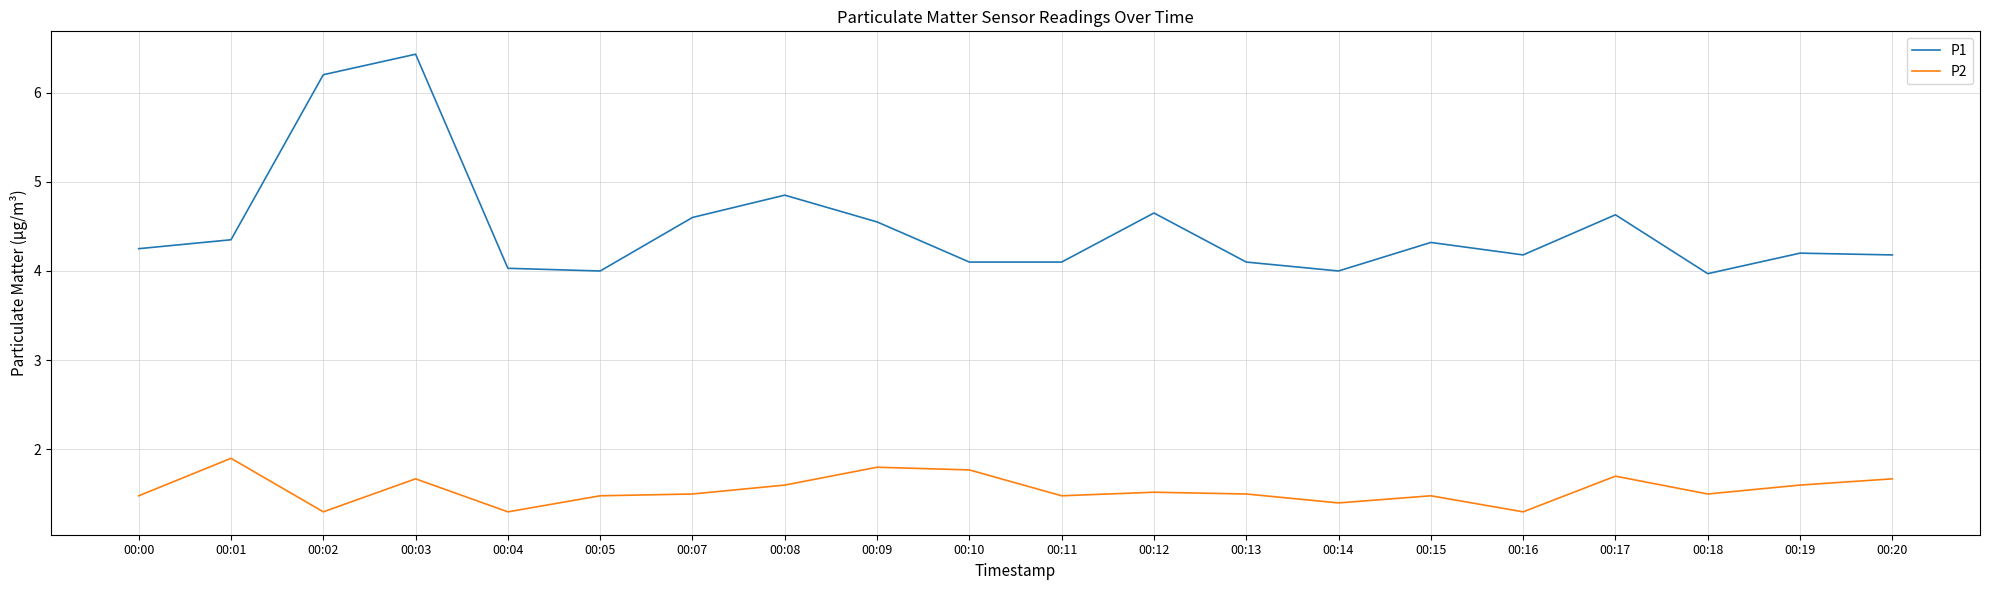

What is the difference between the maximum and minimum values in the P2 series?

0.6